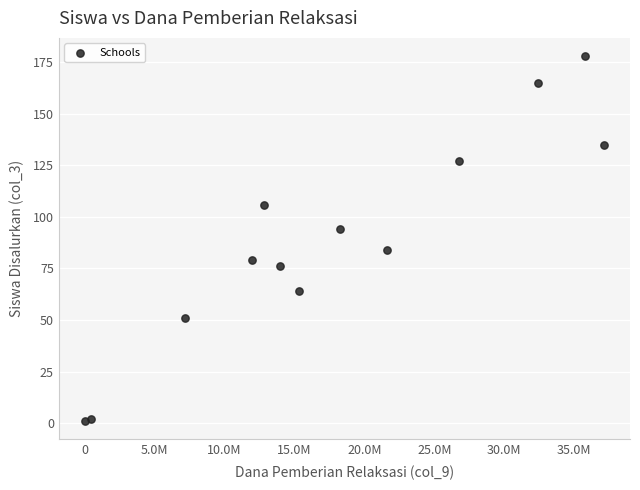

What is the range of Y values (max minus min)?

177